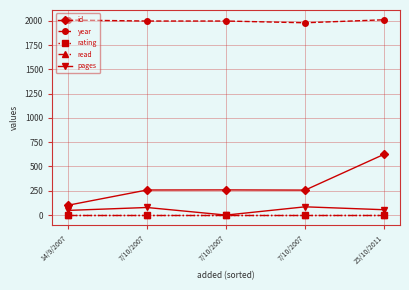

True or false: id and read intersect in this chart.

False